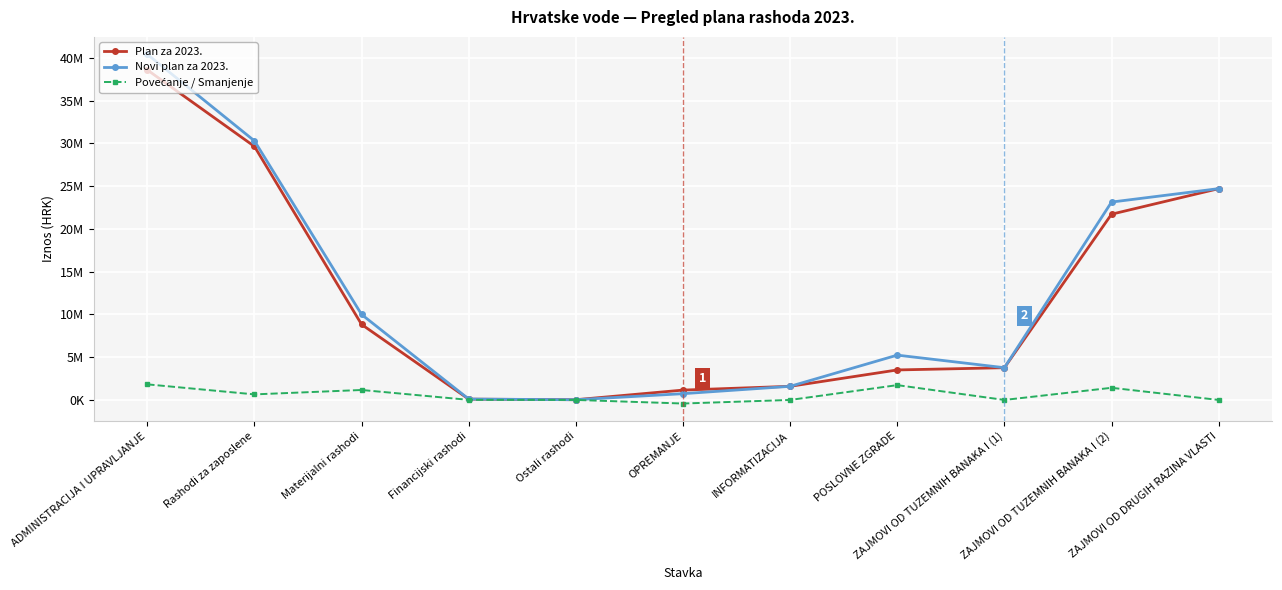

At which label does Novi plan za 2023. first exceed 5241007?

ADMINISTRACIJA I UPRAVLJANJE